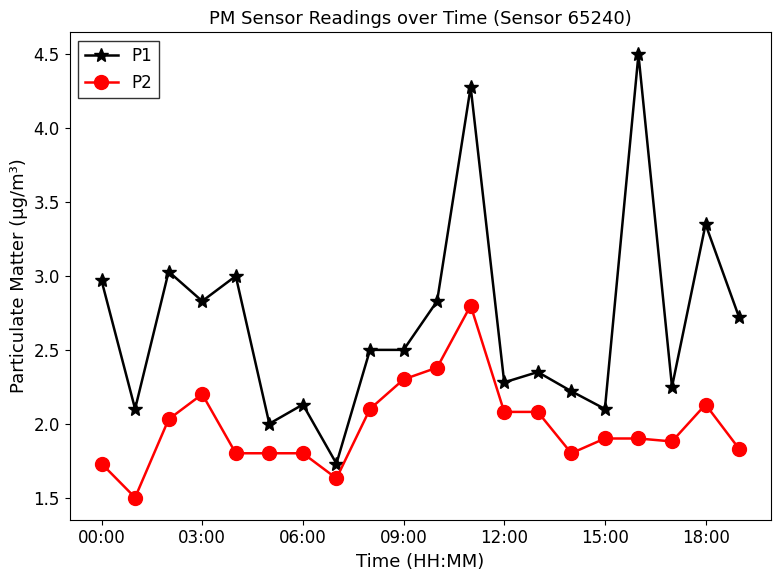

What is the value of the P1 point at the 20th from the left?

2.7